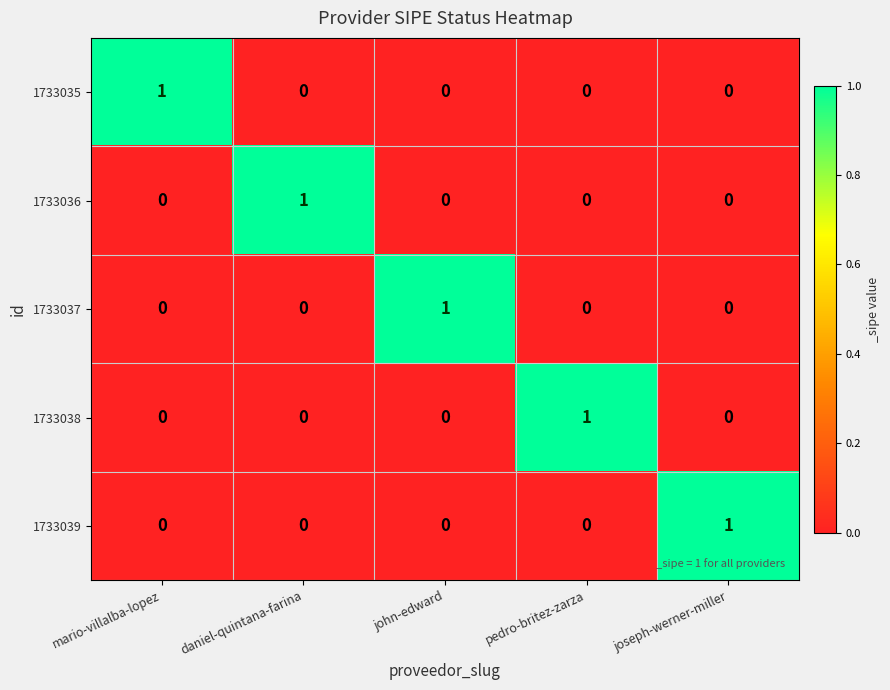

At how many categories does at least one series exceed 0?

5